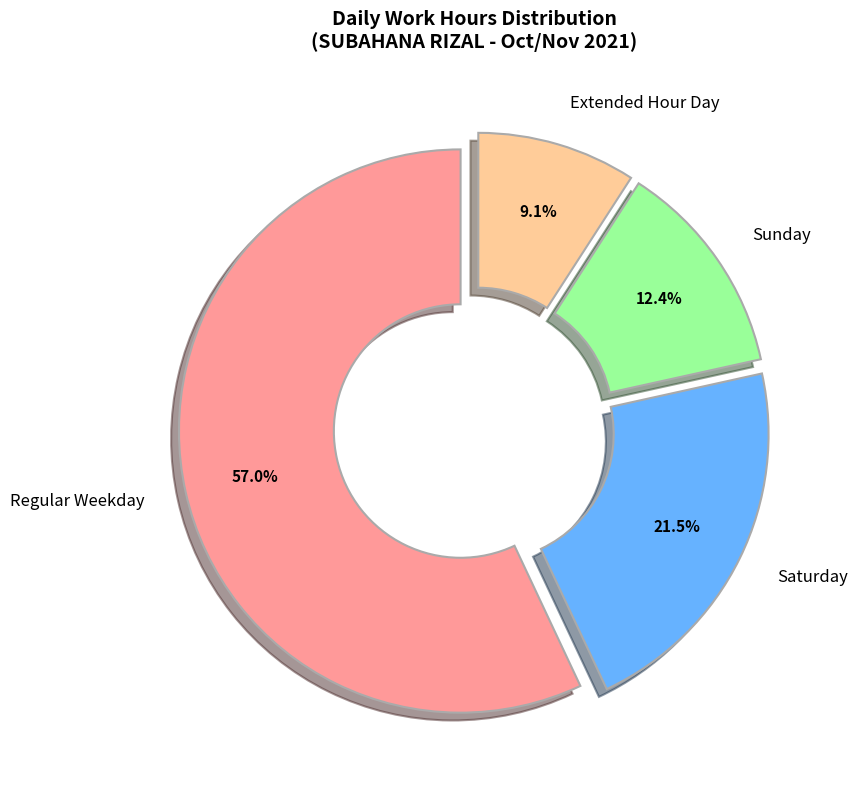

Combined, what portion of the pie is Sunday and Extended Hour Day?

21.5%